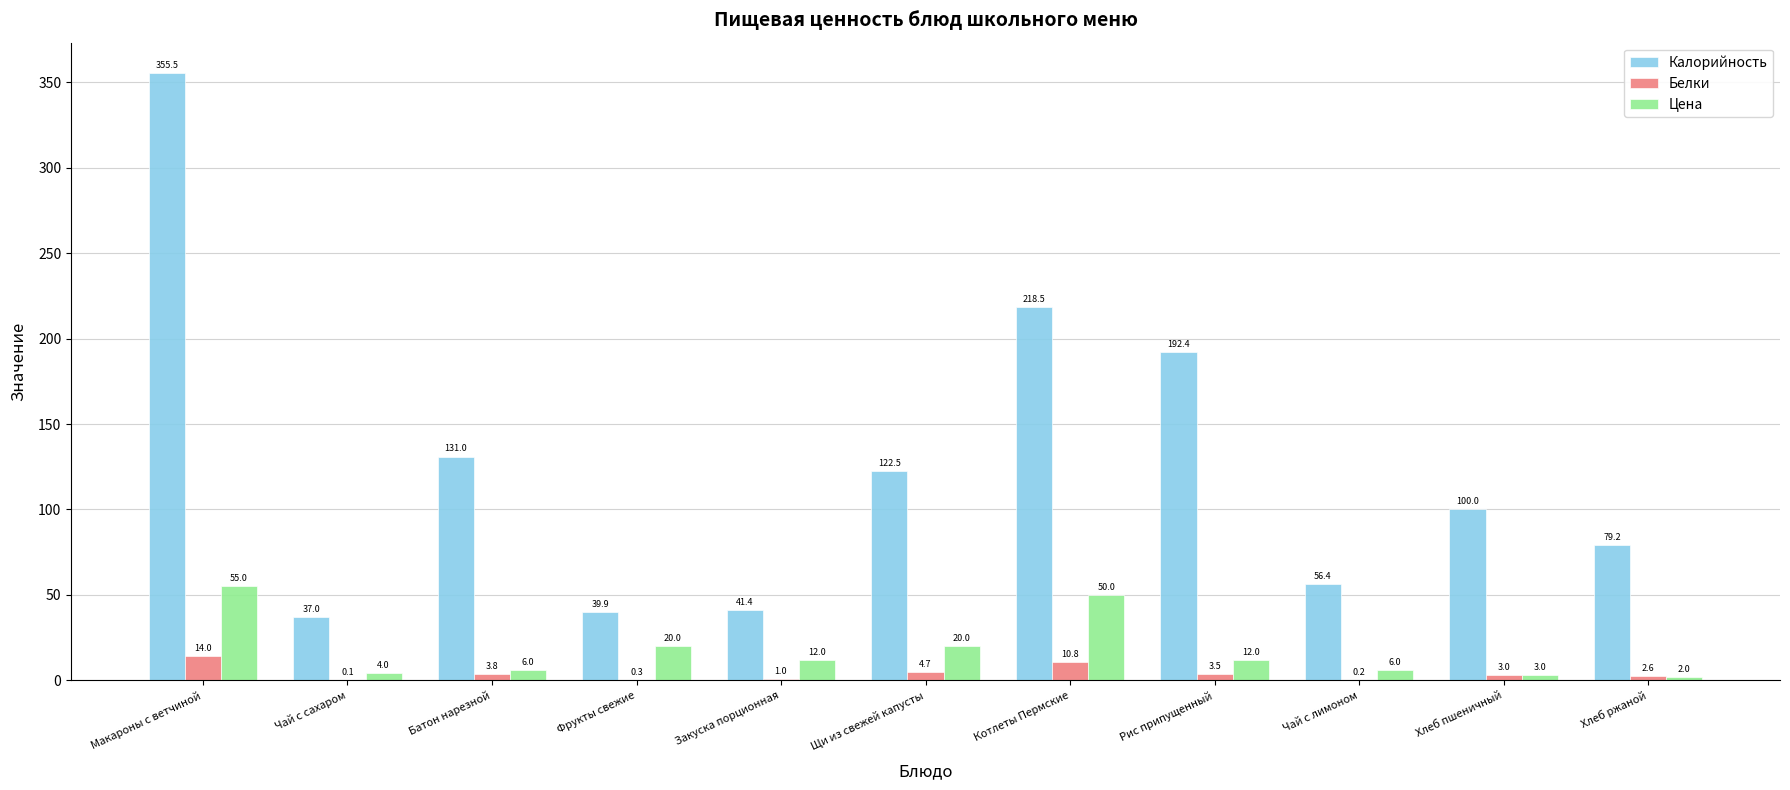

Where is Калорийность nearest to the value 196?

Рис припущенный